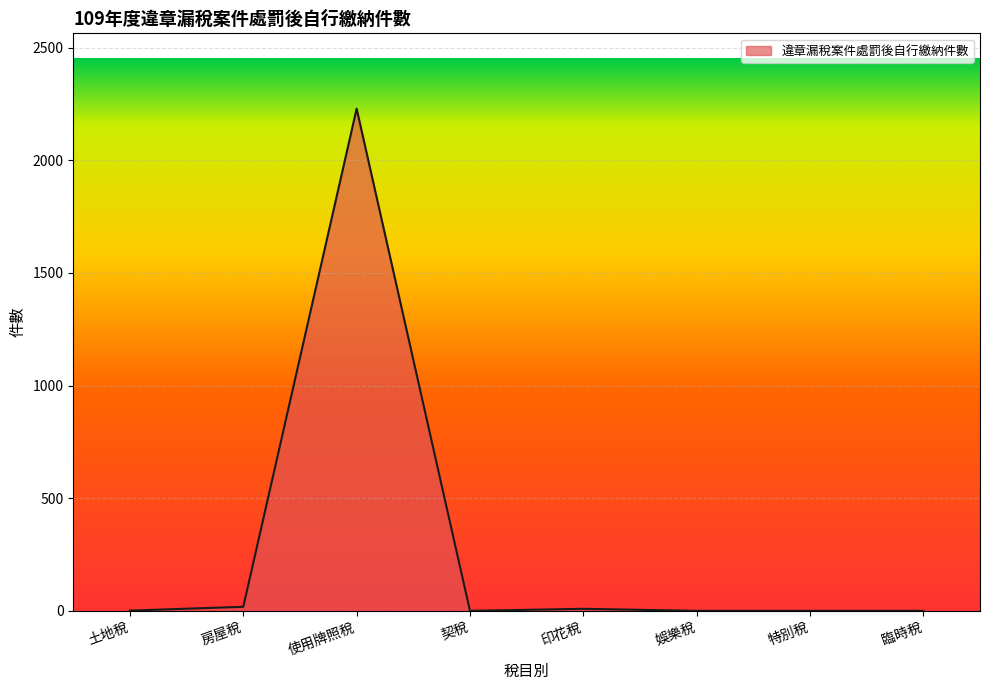

What position from the right is 娛樂稅?

3